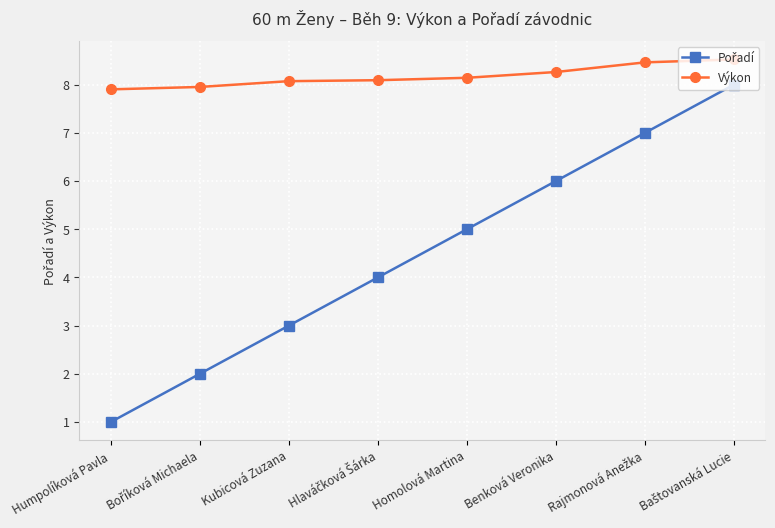

What is the lowest value of the Výkon series?

7.9